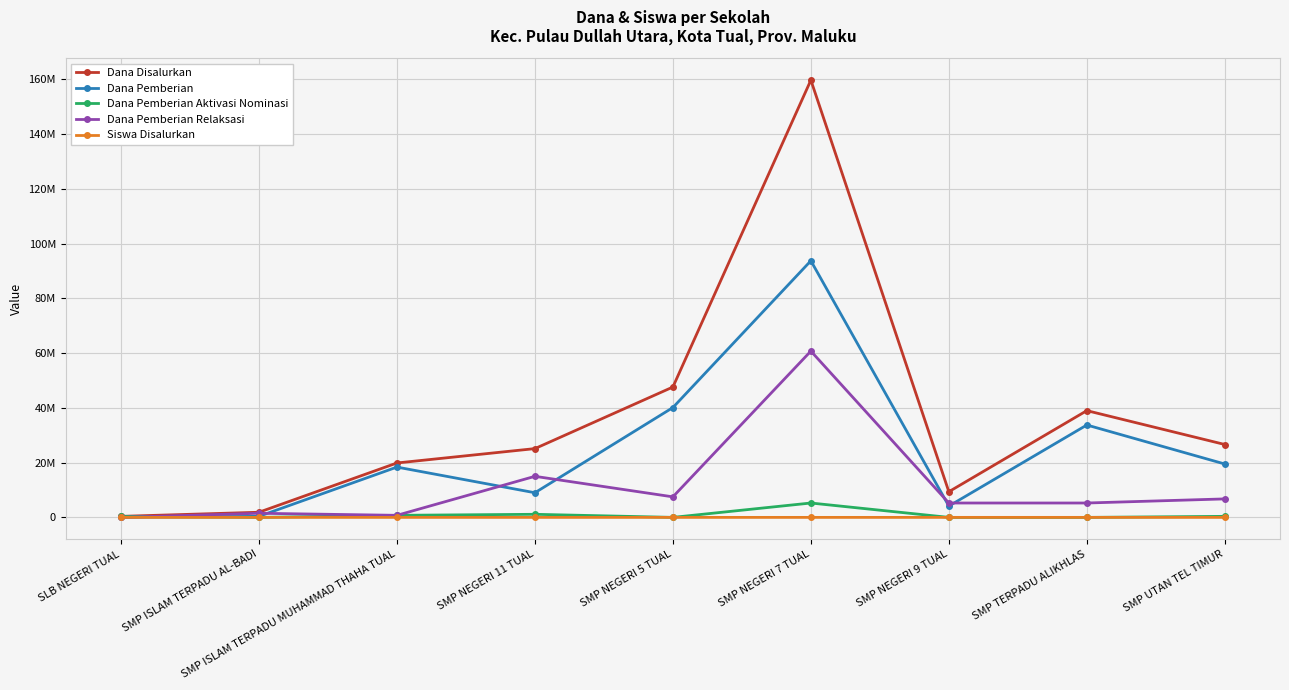

Where is Dana Pemberian Aktivasi Nominasi nearest to the value 2625000?

SMP NEGERI 11 TUAL